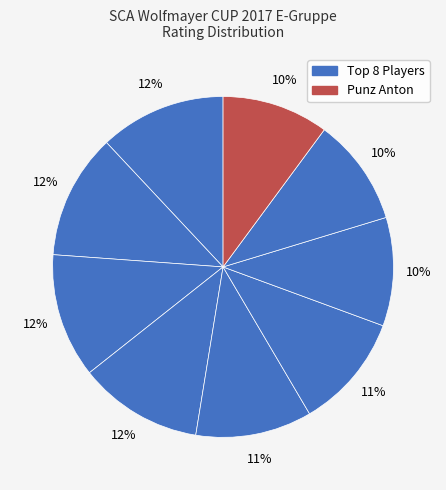

How many segments does this pie chart have?

9